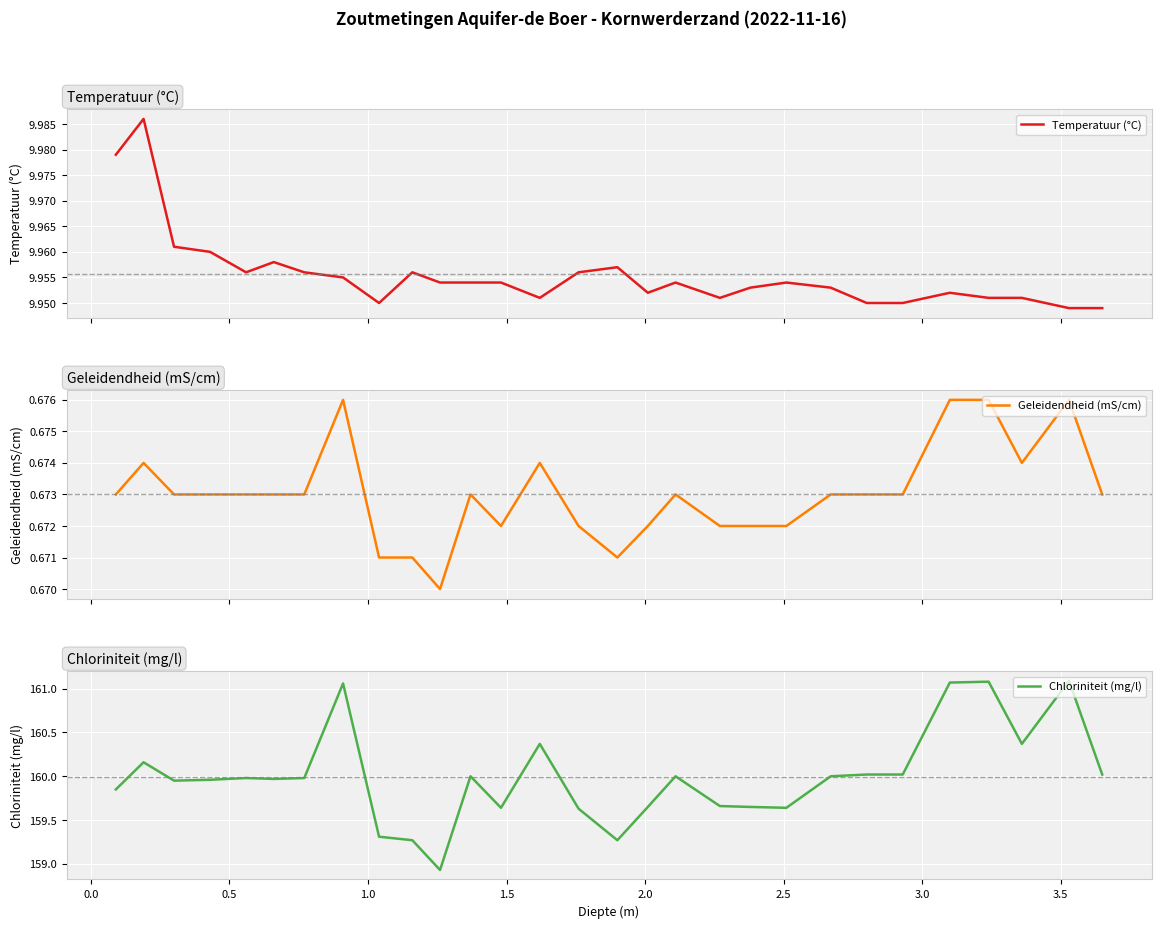

At which label does Geleidendheid (mS/cm) reach its peak?

3.0